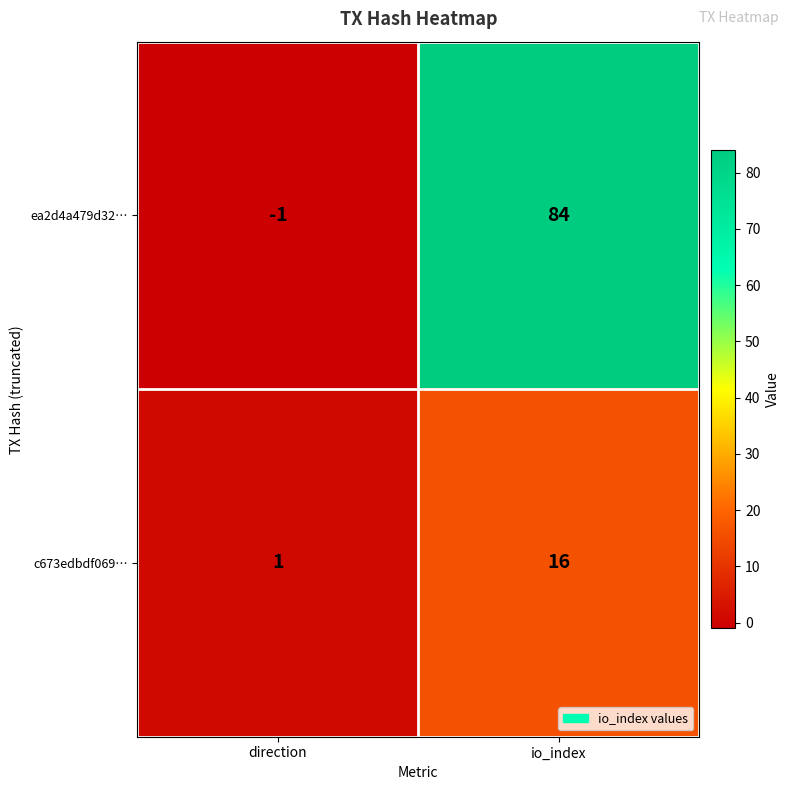

What is the smallest value displayed?

-1